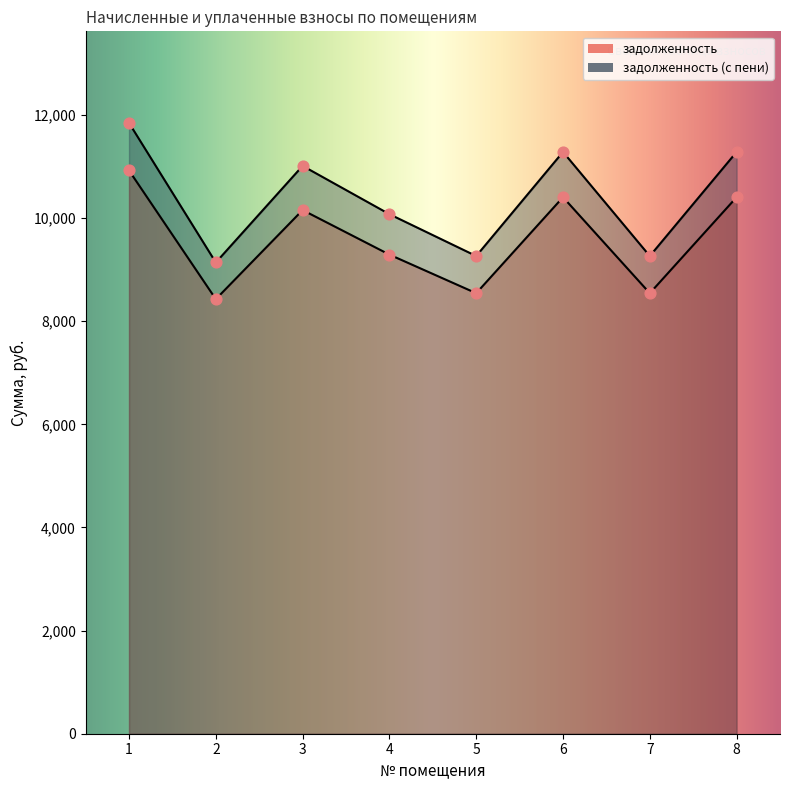

What are all the series names shown in the legend?

задолженность, задолженность (с пени)